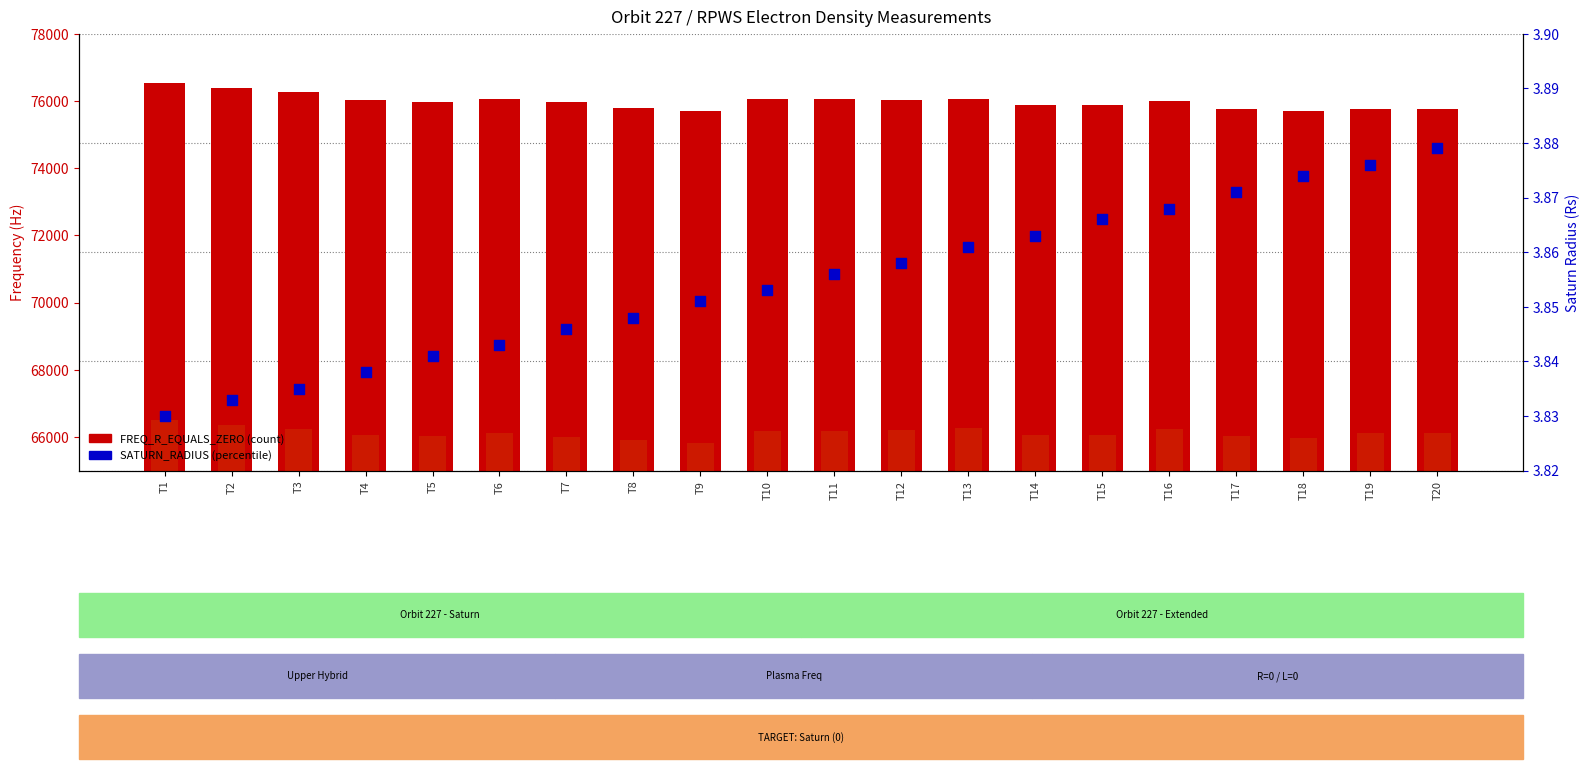

Which series reaches the minimum Y coordinate?

SATURN_RADIUS